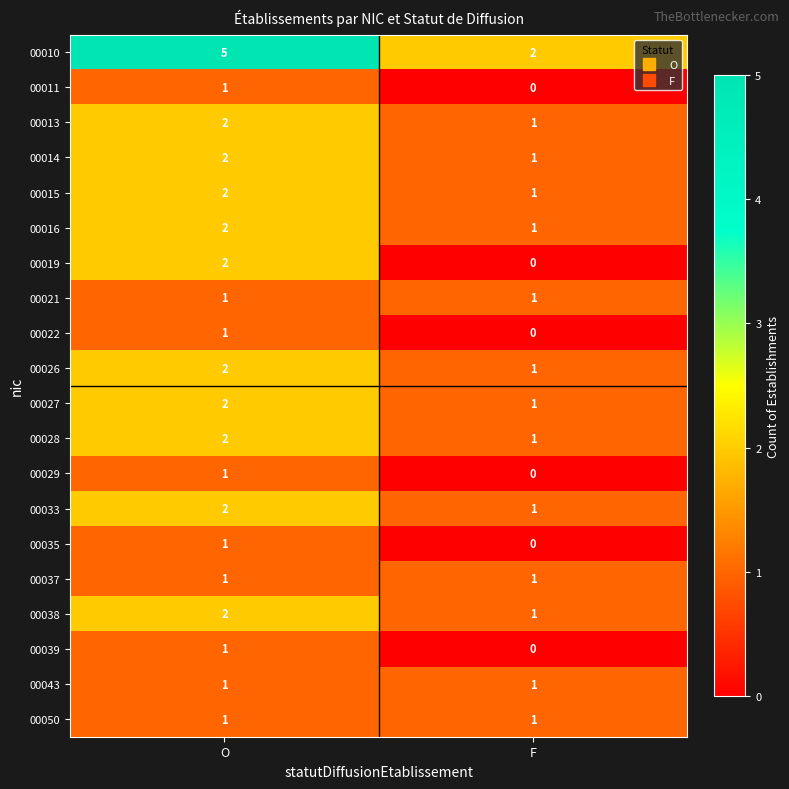

What is the difference between the highest and lowest values at F?

2